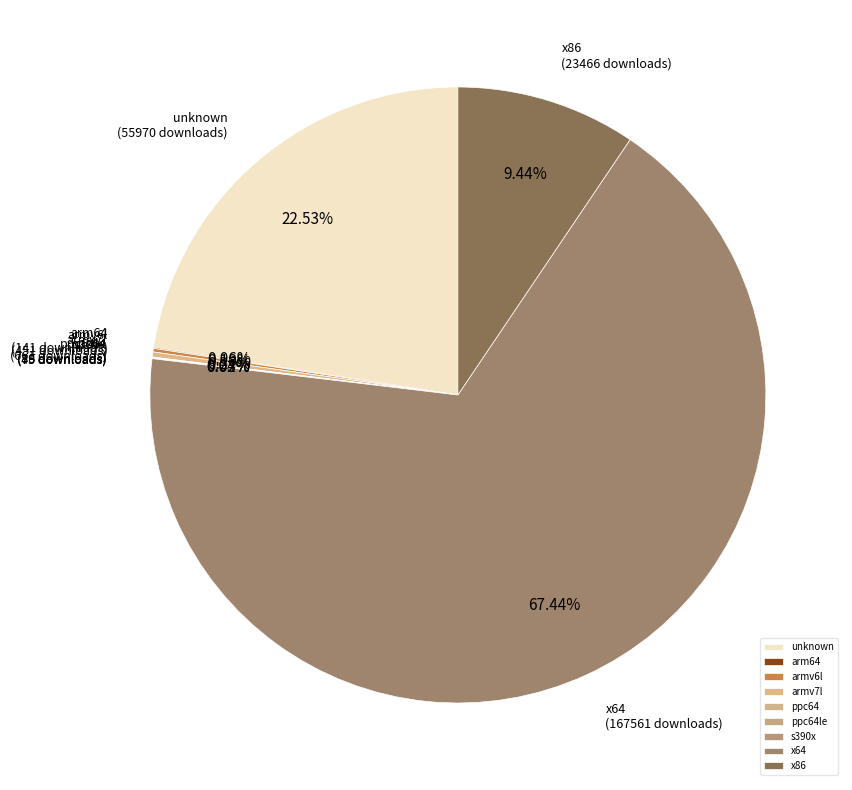

Is x64 the majority of the pie?

Yes